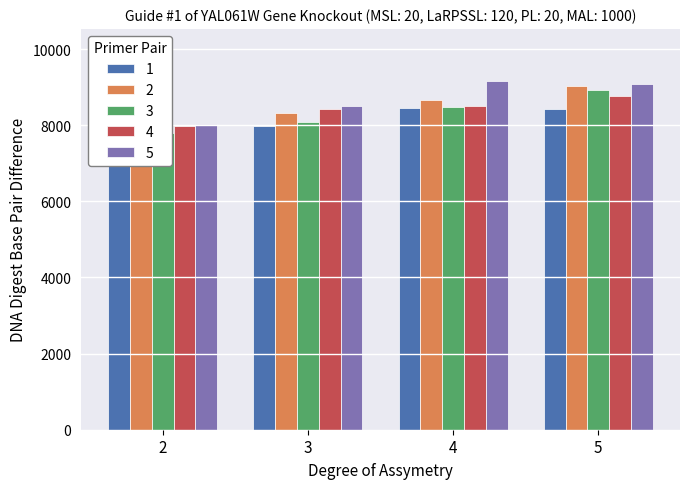

Is it true that 3 equals 11313 at 1981?

False